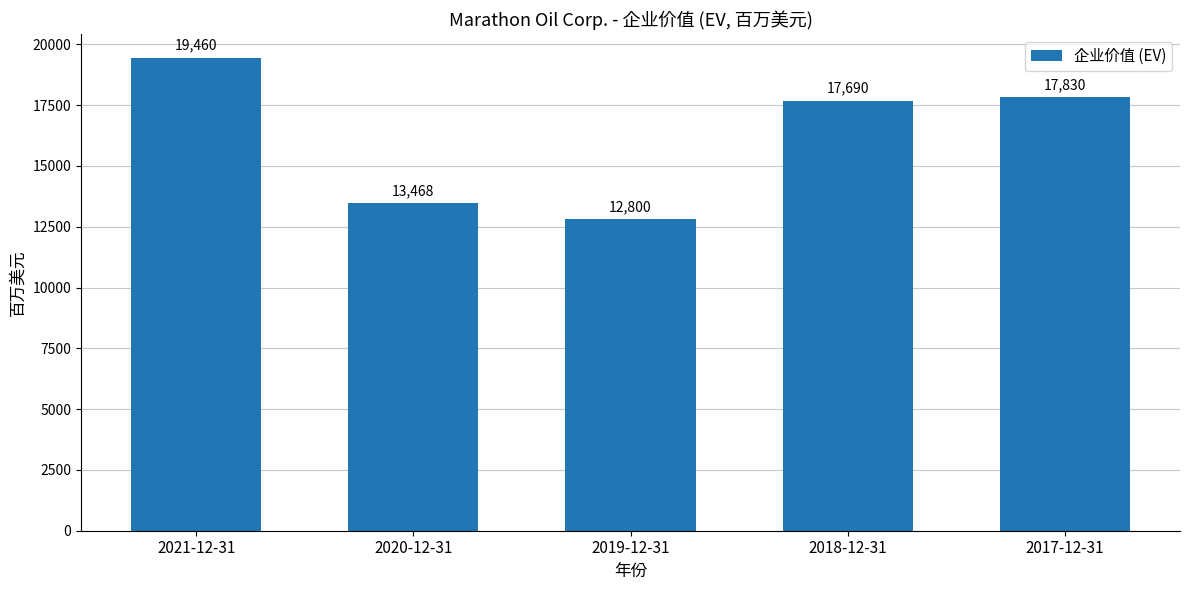

What is the value of the 5th bar from the left?

17830